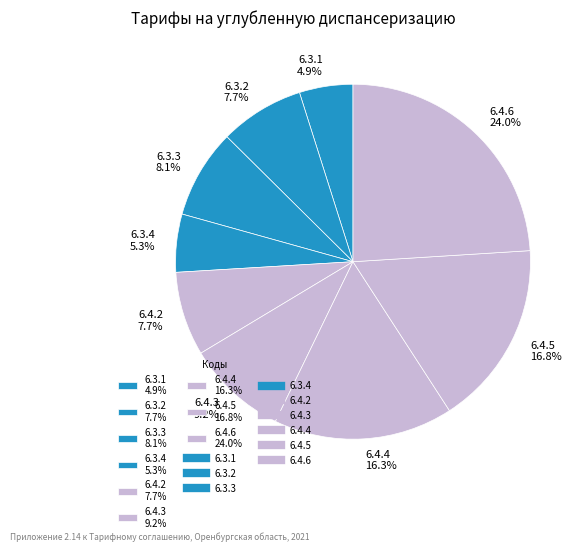

Does 6.4.6 24.0% represent more than half of the total?

No